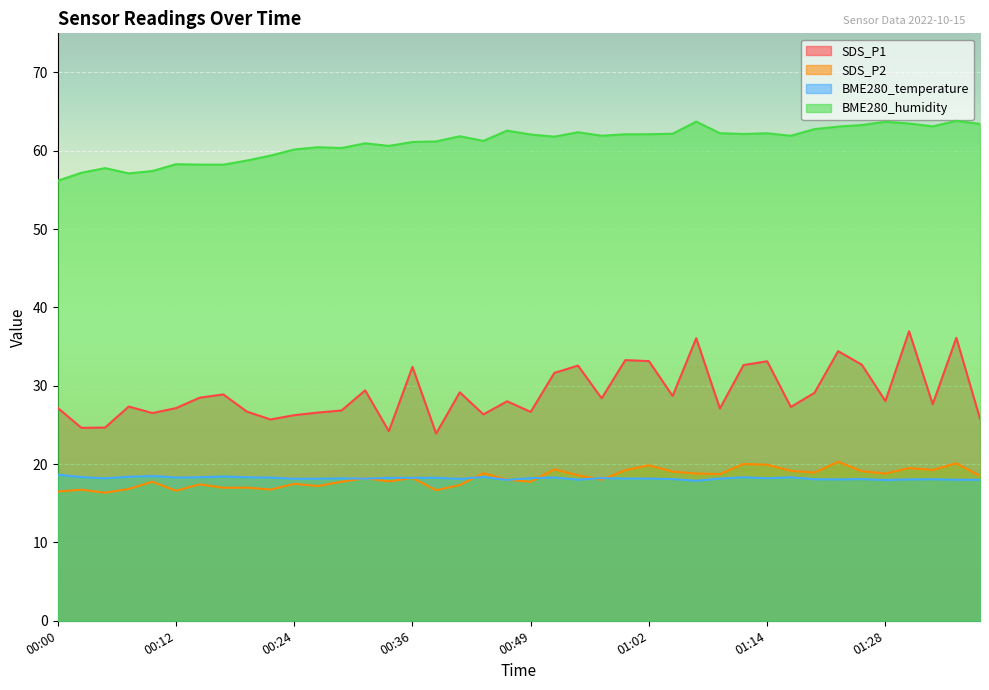

How many values in the SDS_P1 series exceed 28?

21